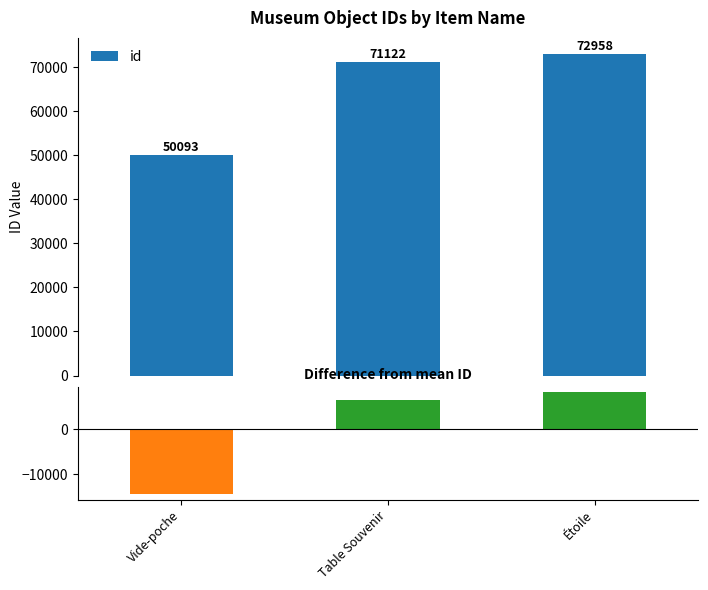

List the series in order of their overall mean, lowest first.

Difference from mean, id